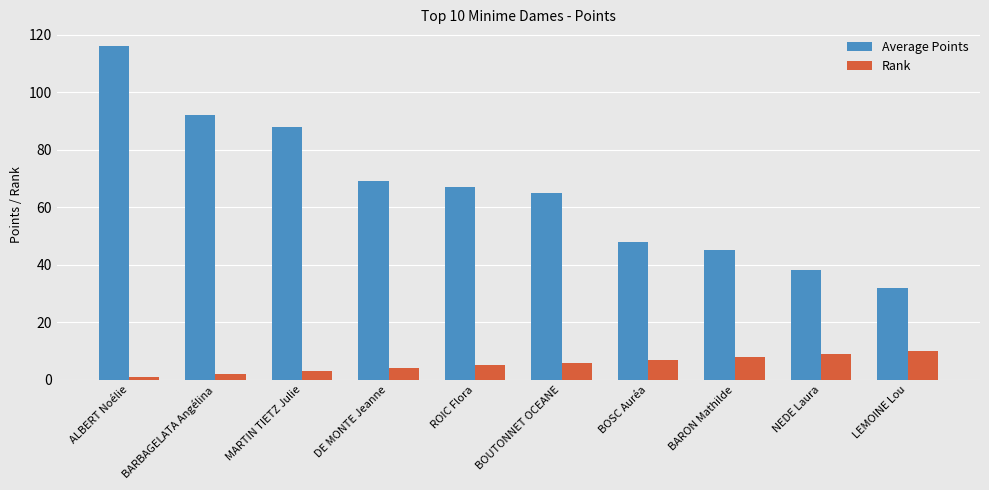

Reading right to left, what are all the values shown in this chart?

Average Points: LEMOINE Lou=32	NEDE Laura=38	BARON Mathilde=45	BOSC Auréa=48	BOUTONNET OCEANE=65	ROIC Flora=67	DE MONTE Jeanne=69	MARTIN TIETZ Julie=88	BARBAGELATA Angélina=92	ALBERT Noélie=116
Rank: LEMOINE Lou=10	NEDE Laura=9	BARON Mathilde=8	BOSC Auréa=7	BOUTONNET OCEANE=6	ROIC Flora=5	DE MONTE Jeanne=4	MARTIN TIETZ Julie=3	BARBAGELATA Angélina=2	ALBERT Noélie=1